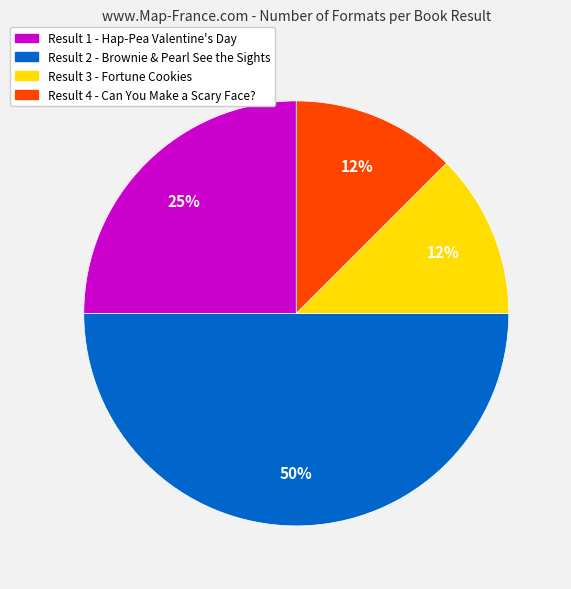

Count the number of slices in the pie.

4